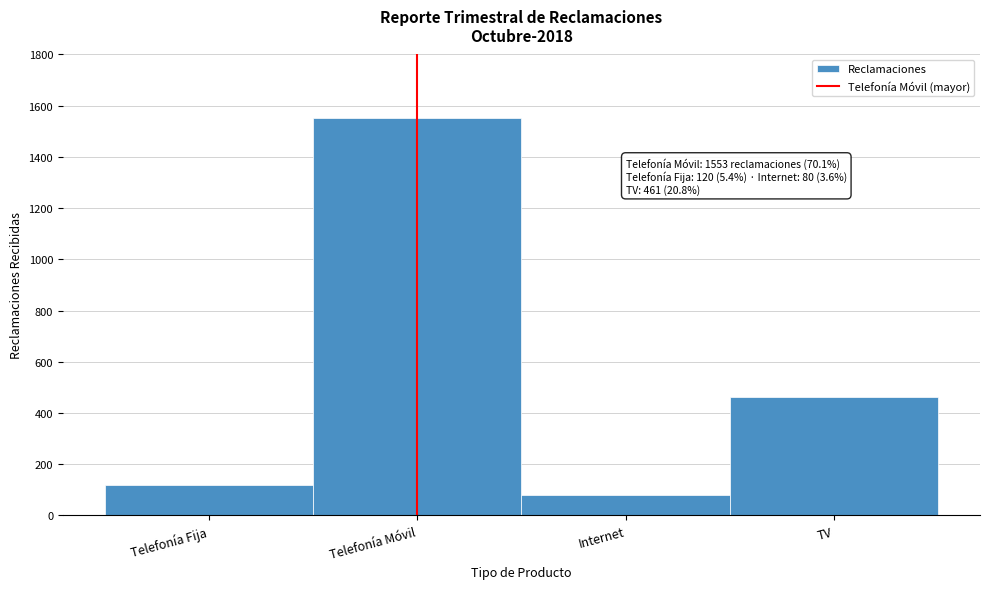

Reading left to right, list all the values displayed in this chart.

120	1553	80	461